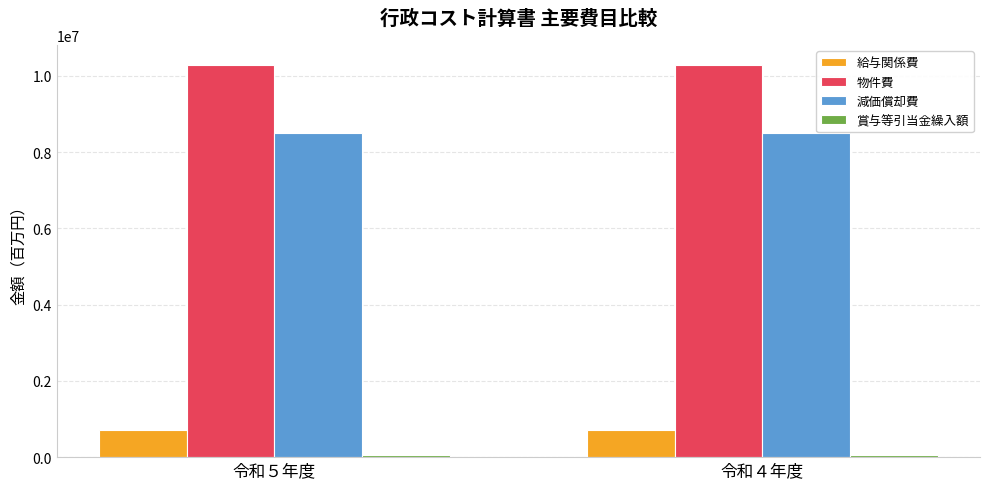

Which series has the largest total across all categories?

物件費